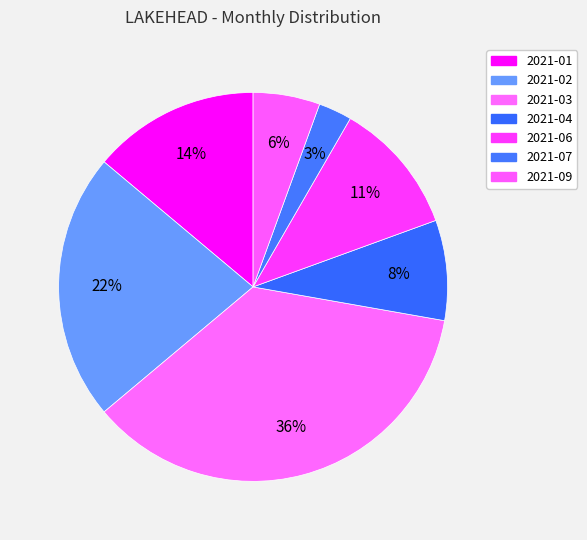

To the nearest percent, what portion does 2021-02 represent?

22%